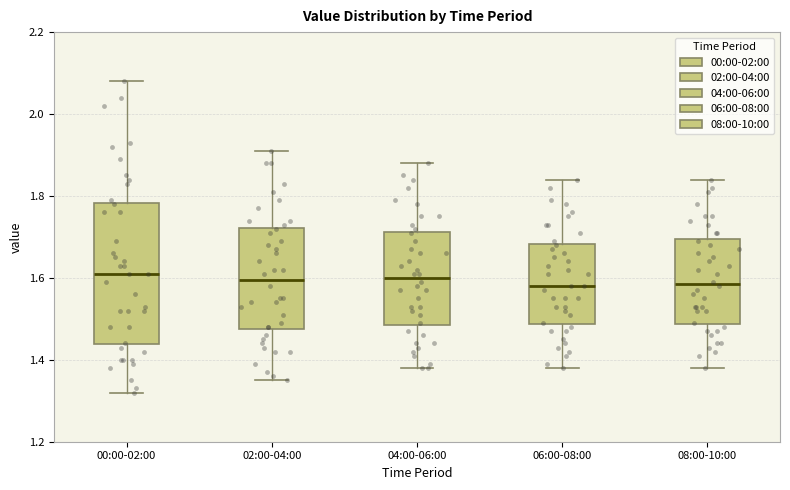

Where is the lower edge of the box for 02:00-04:00 on the y-axis? The values are not printed on the chart, so give them approximately, as read against the axis.

1.48